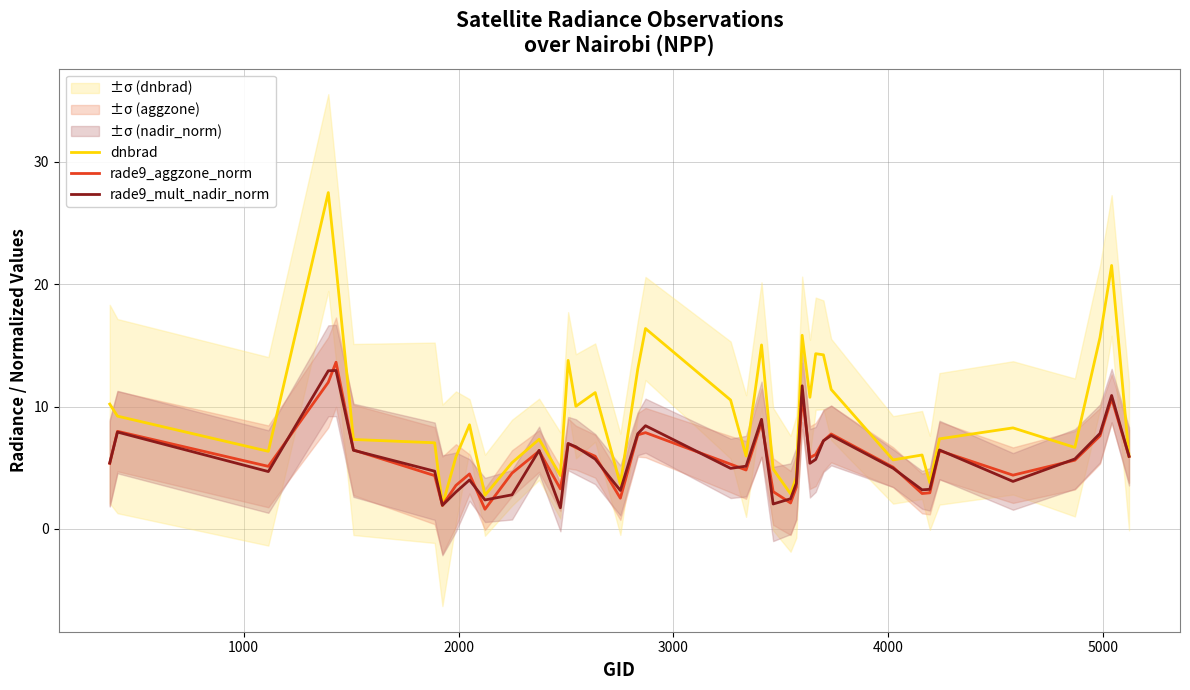

What is the lowest value of the rade9_aggzone_norm series?

1.6